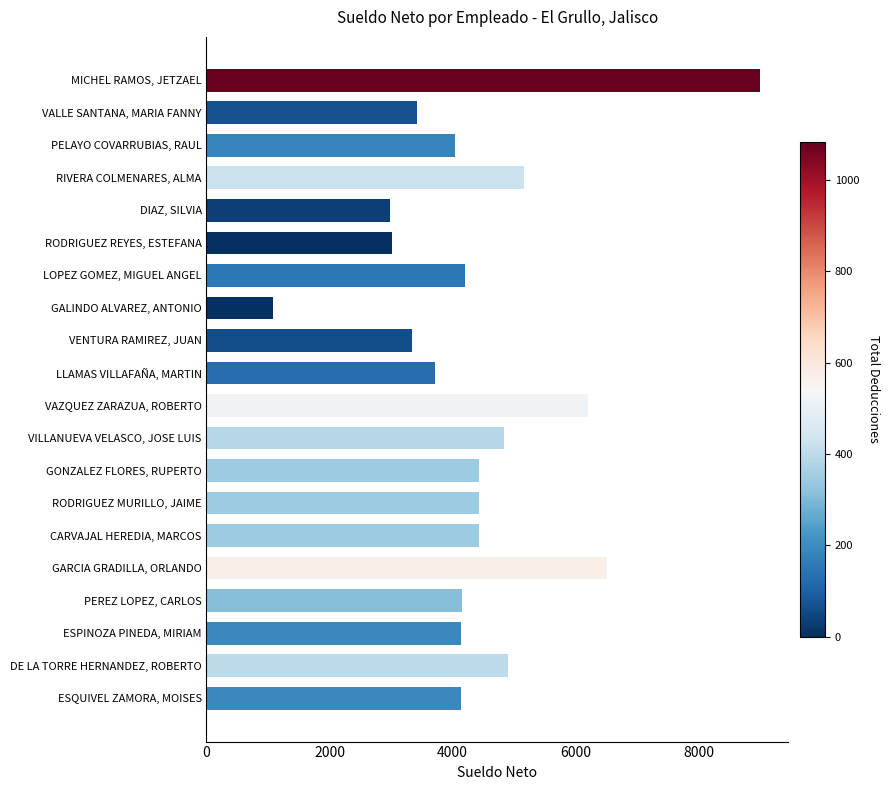

Which category has the lowest value across all series?

GALINDO ALVAREZ, ANTONIO